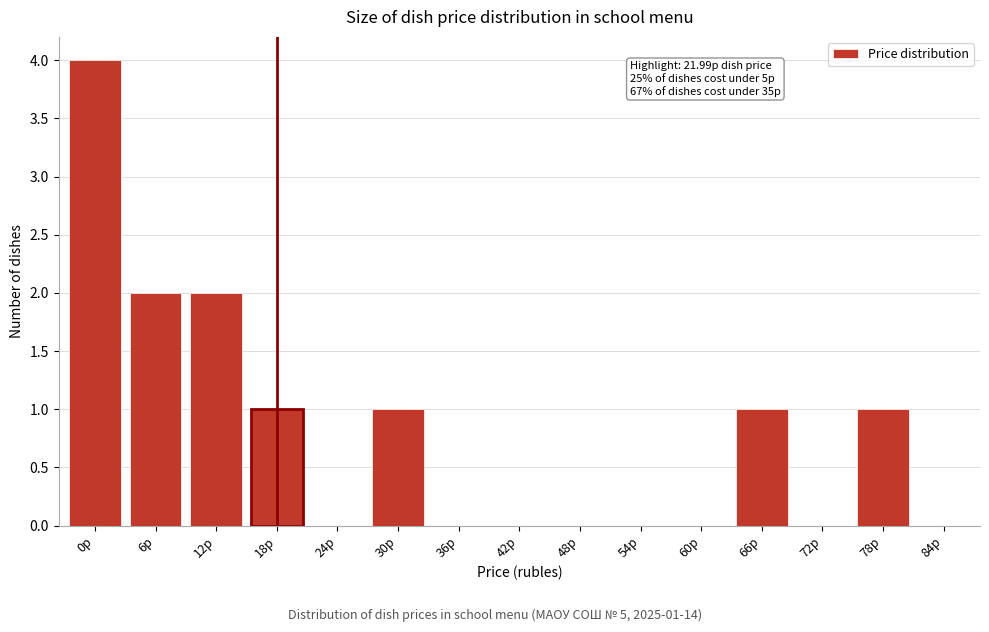

Reading right to left, list all the values displayed in this chart.

84р=0	78р=1	72р=0	66р=1	60р=0	54р=0	48р=0	42р=0	36р=0	30р=1	24р=0	18р=1	12р=2	6р=2	0р=4